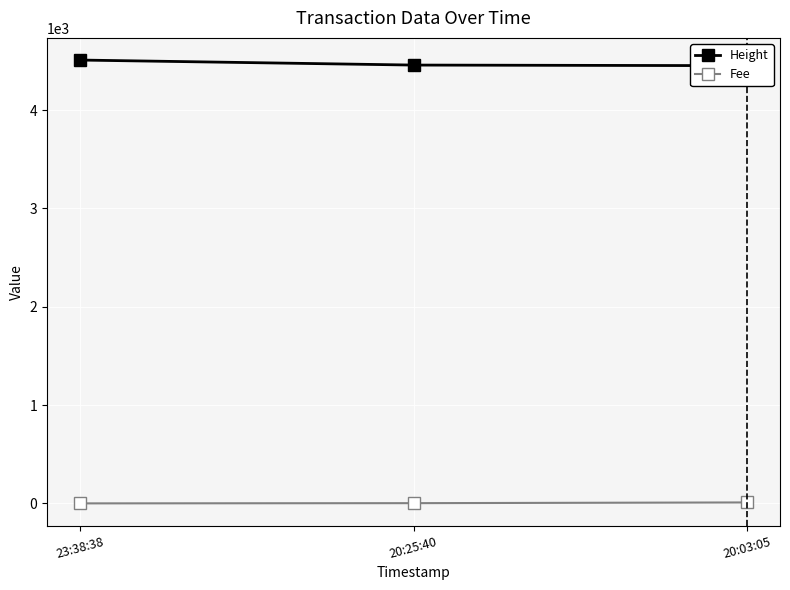

What position from the left is 20:03:05?

3